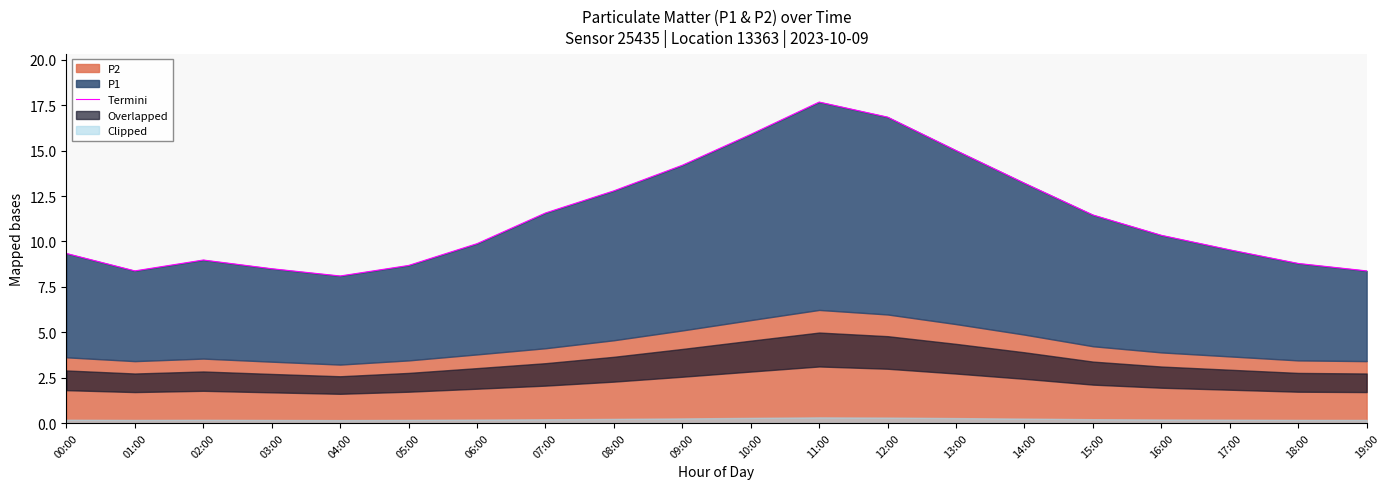

At which category does the data reach its first local peak?

02:00